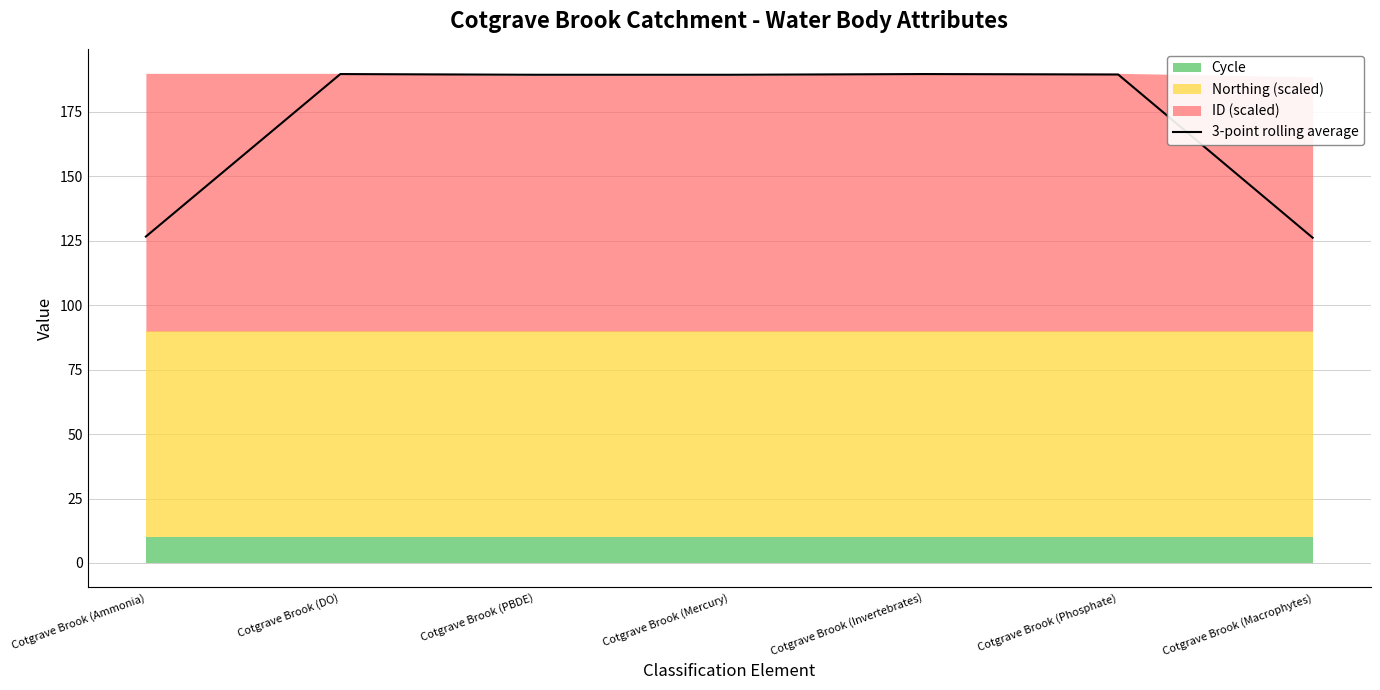

How many data points are less than 189?

2